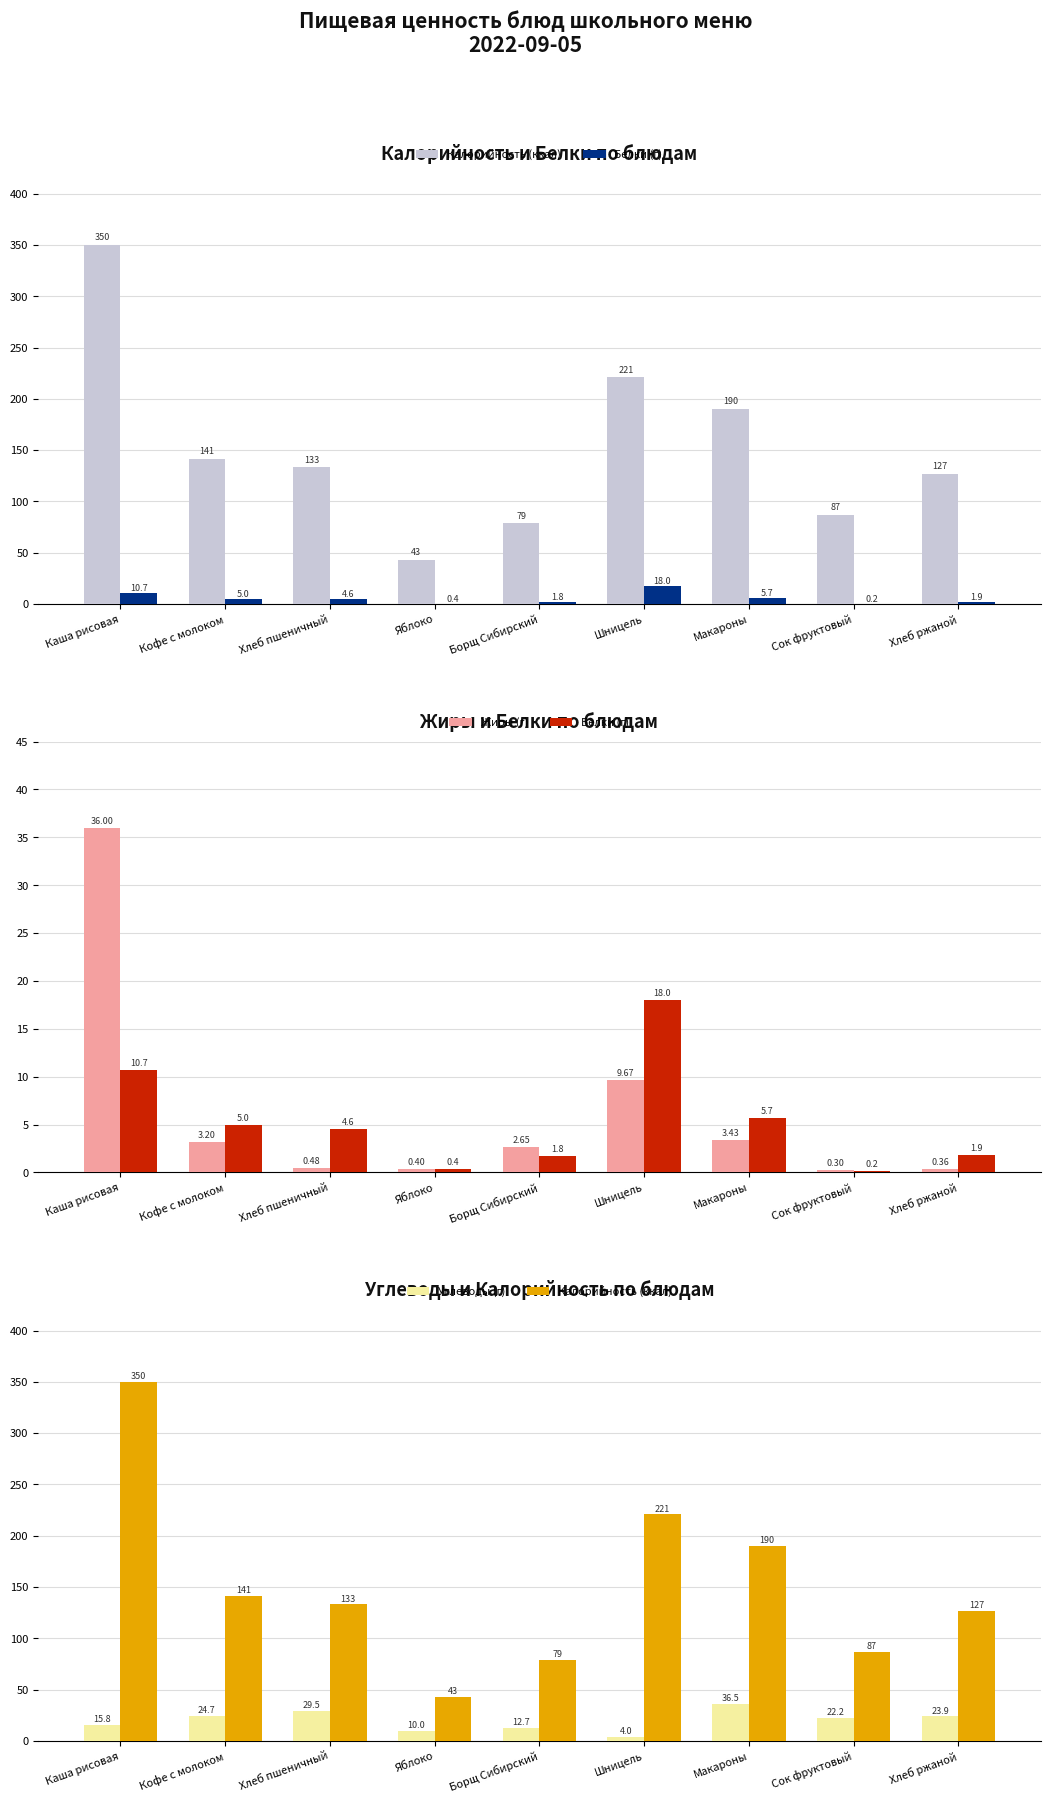

Is it true that Жиры (г) equals 0.2 at Яблоко?

False